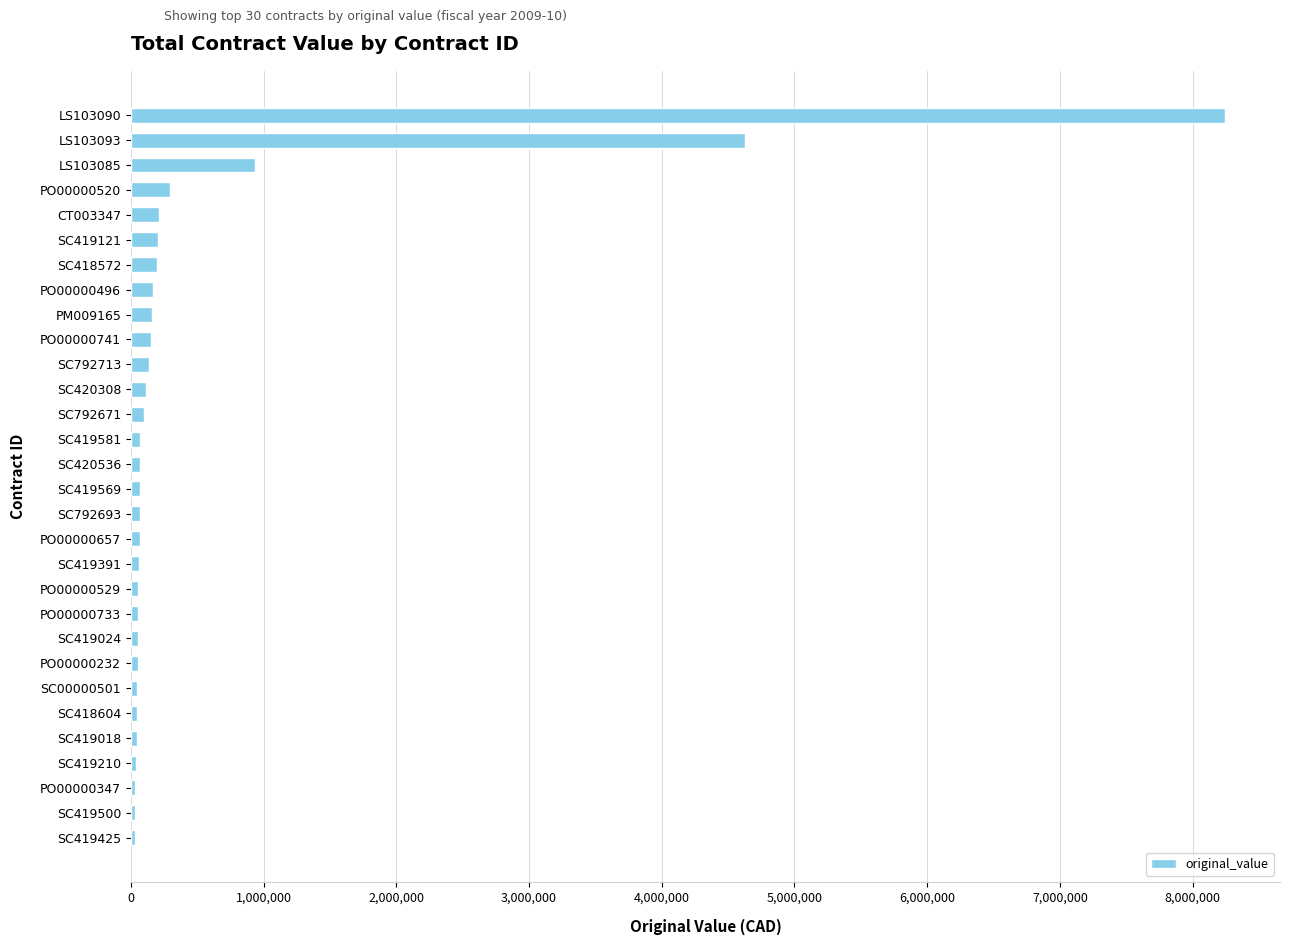

The chart shows a value of 68780.0 at SC792693. True or false?

True